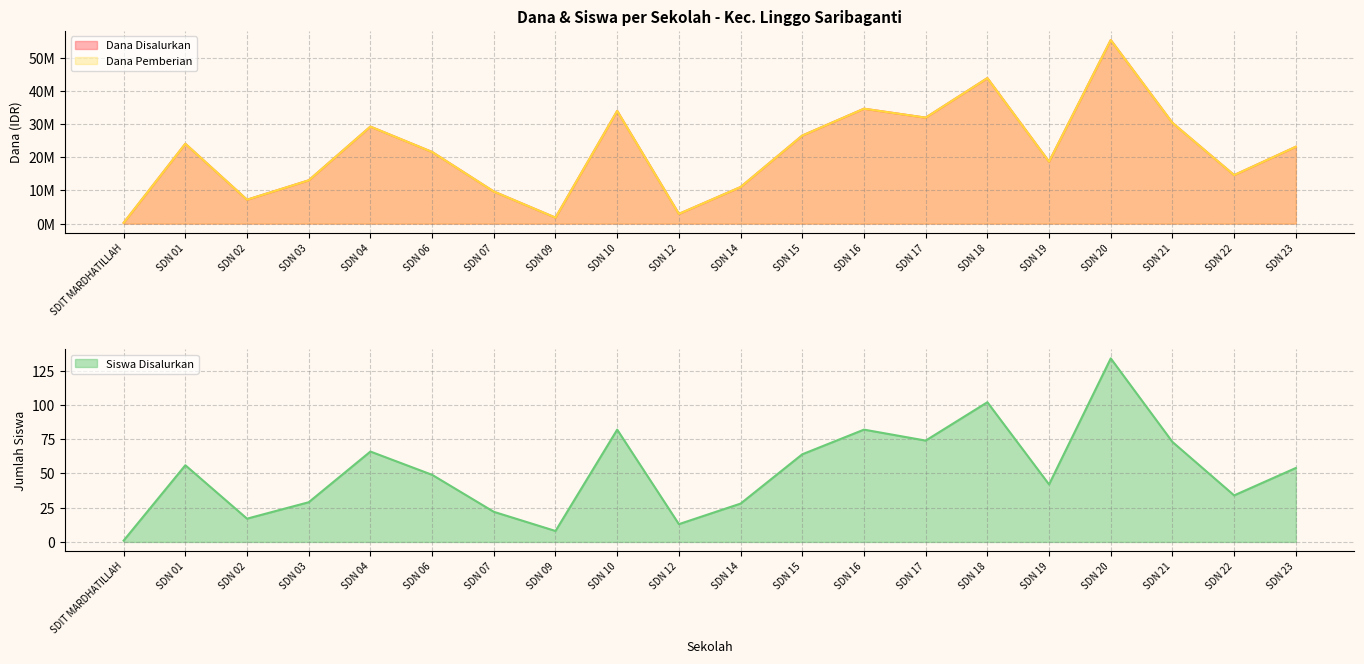

Is the value of Siswa Disalurkan at SDN 14 greater than the value of Dana Disalurkan at SDN 23?

No